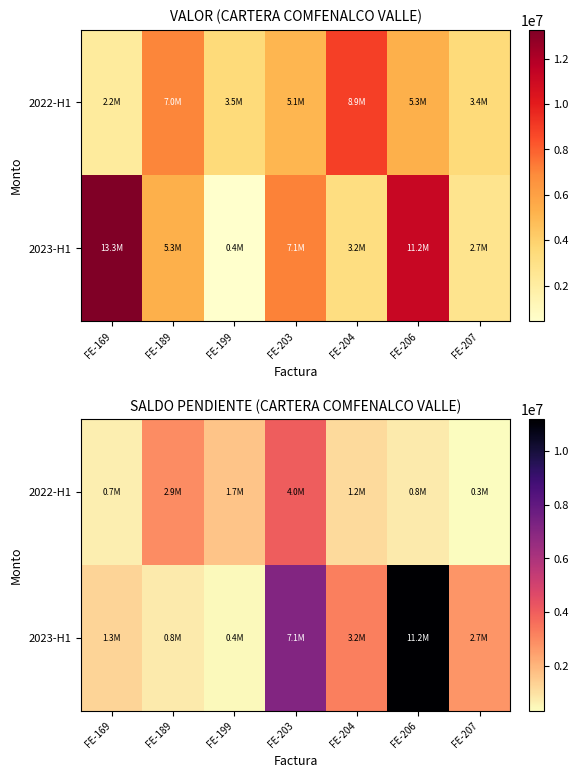

At FE-206, list the series in order from smallest to largest.

2022-H1, 2023-H1